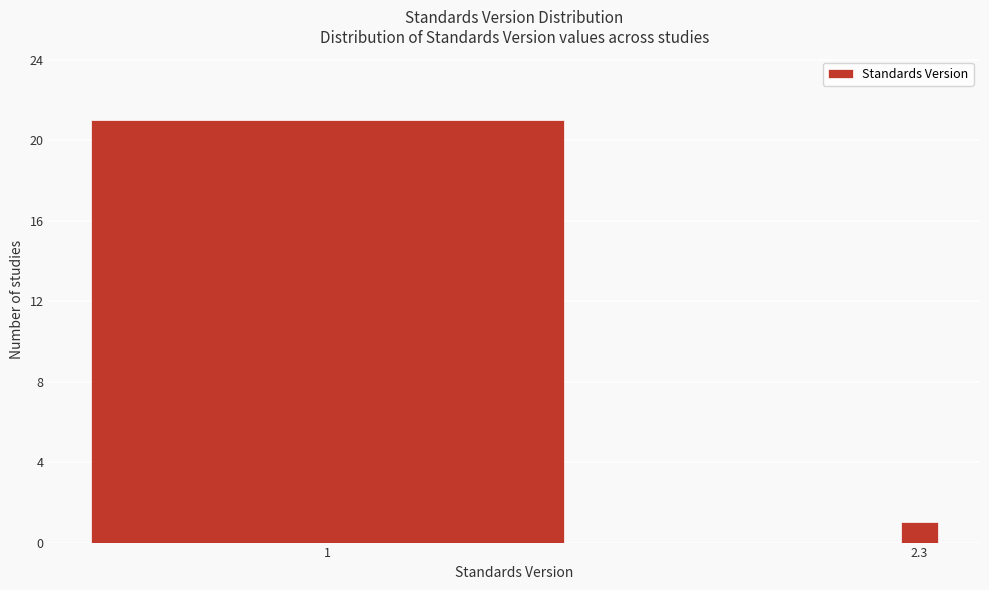

Reading right to left, what are all the values shown in this chart?

1	21